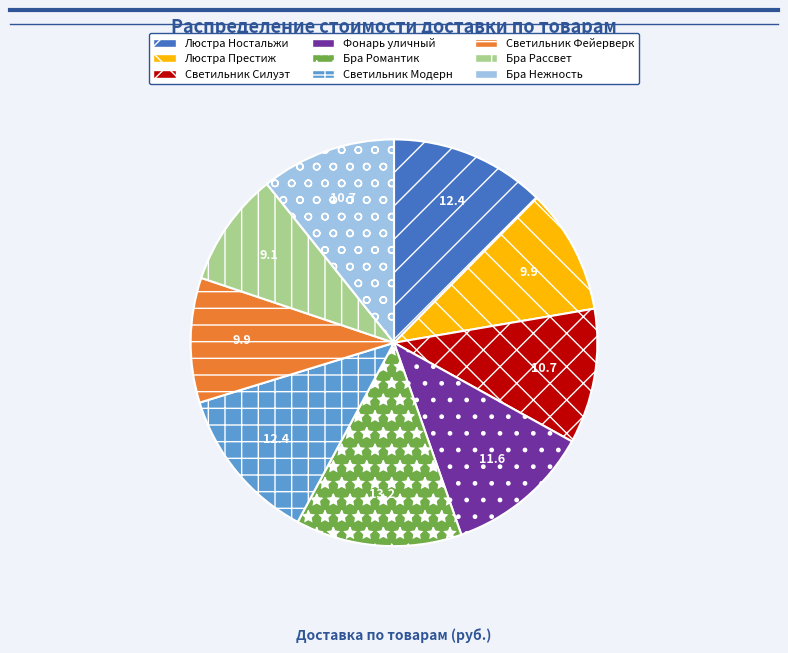

Combined, do Светильник Модерн and Светильник Силуэт account for over 50%?

No